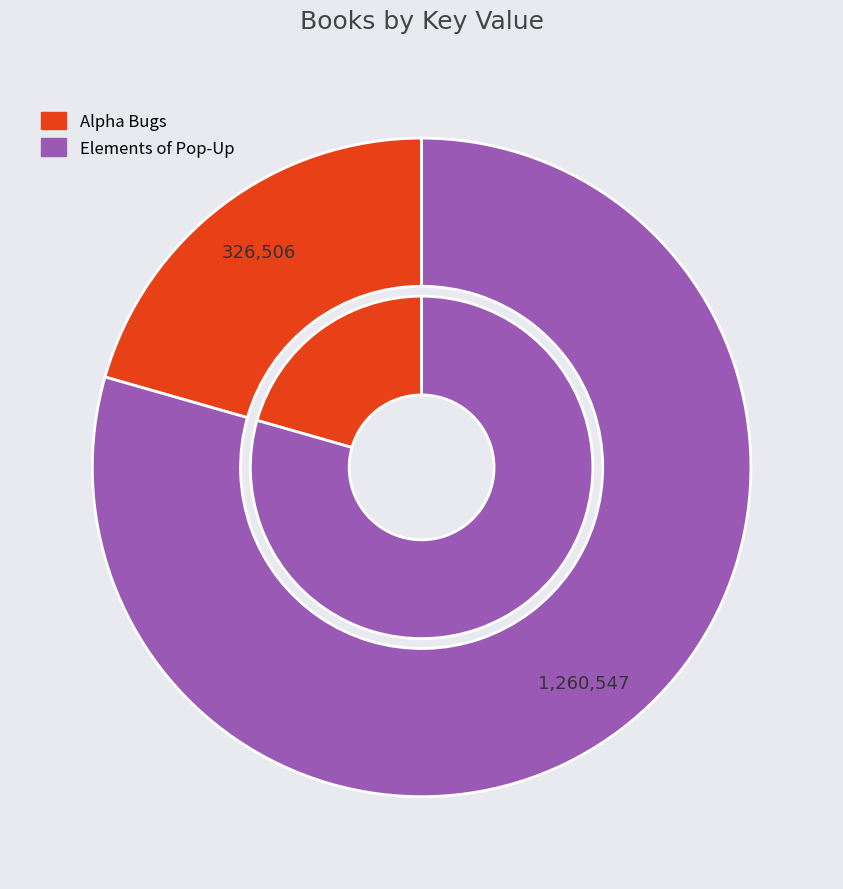

To the nearest percent, what percentage of the pie is Alpha Bugs?

21%